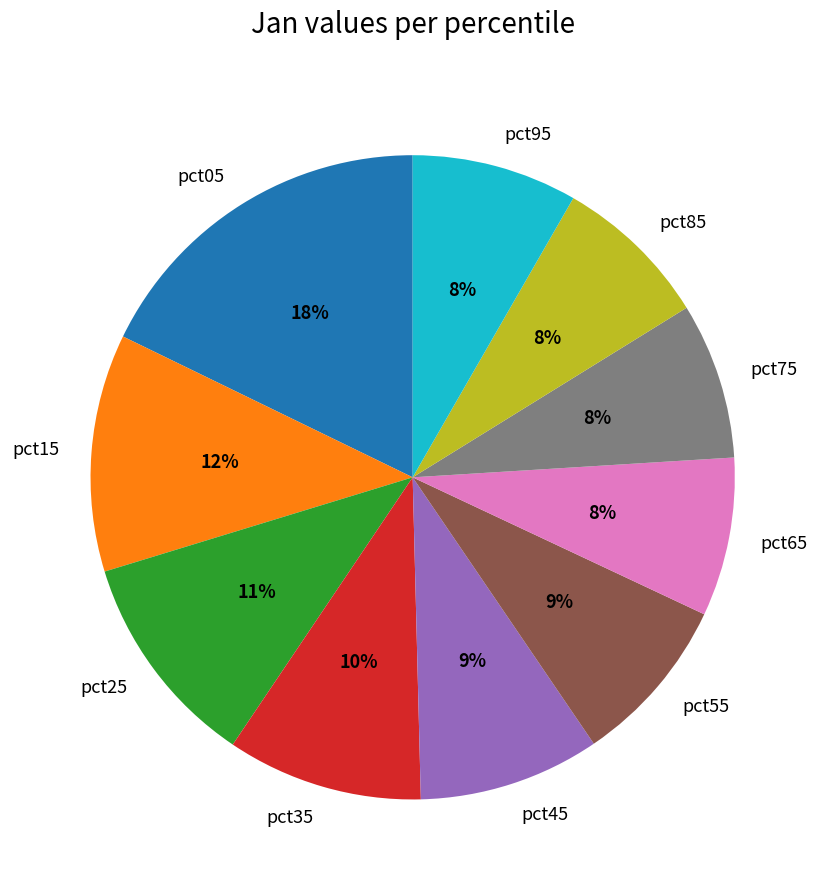

Does any single category account for the majority?

No